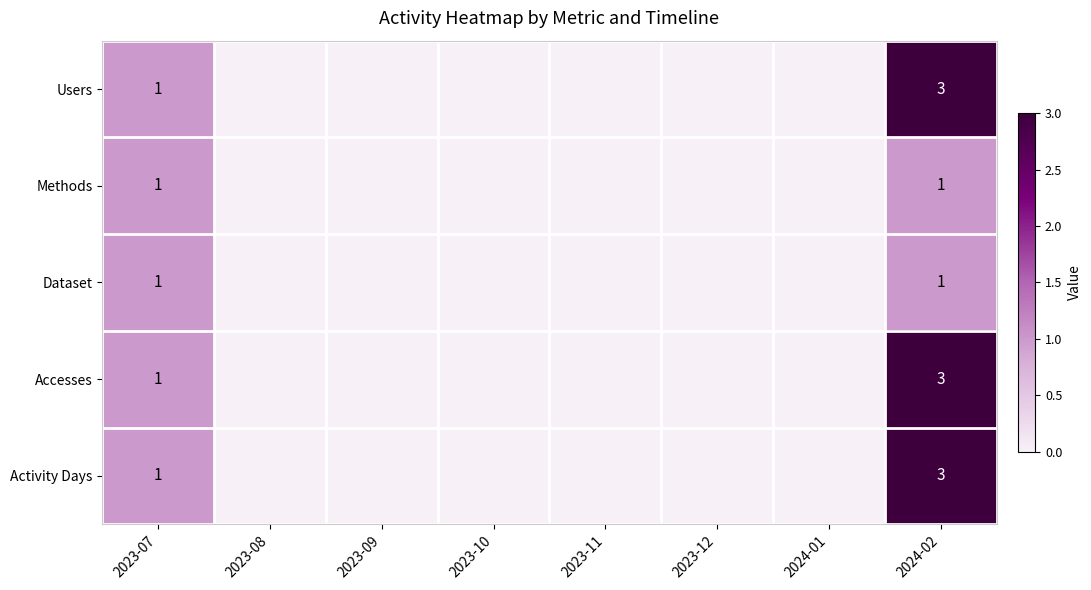

What is the difference between the maximum and minimum values in the Activity Days series?

3